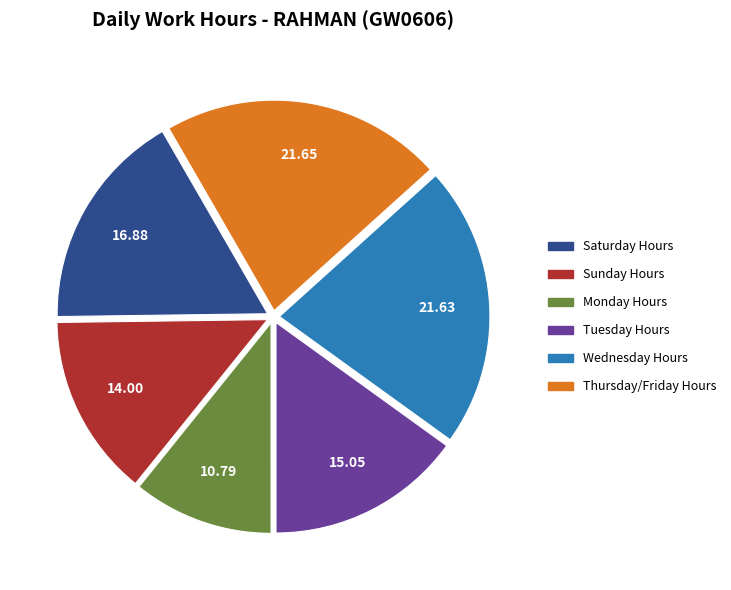

Is there any slice that represents more than half of the pie?

No